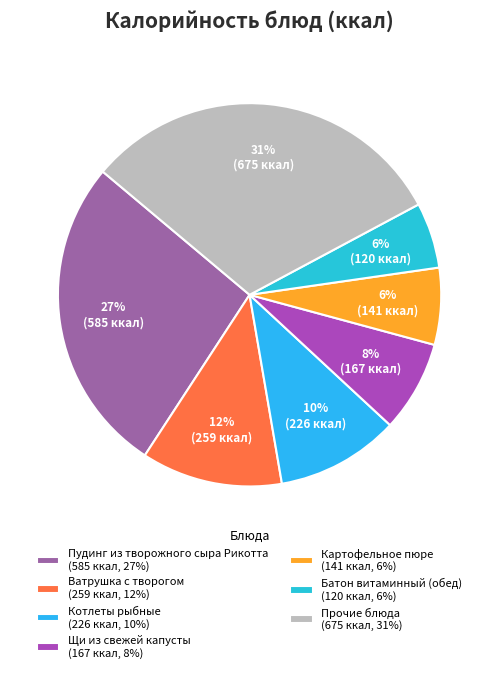

Count the number of slices in the pie.

7